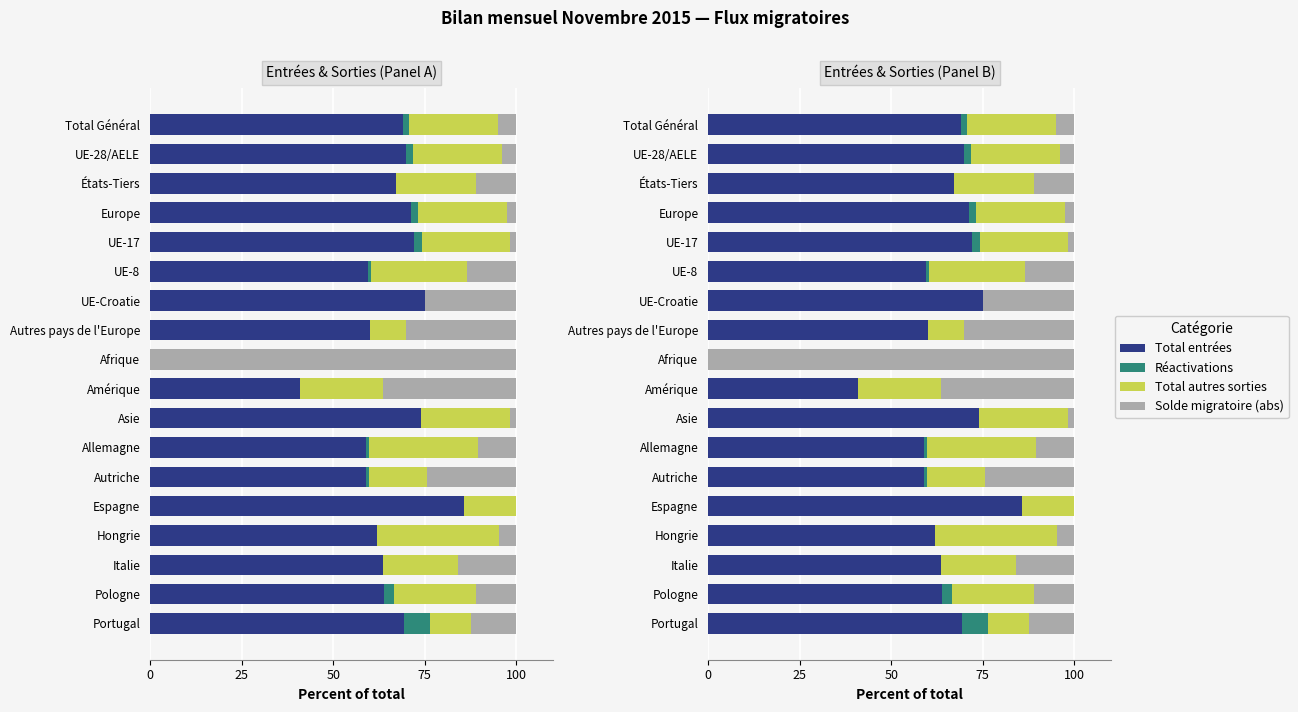

At Allemagne, list the series in order from largest to smallest.

Total entrées, Total autres sorties, Solde migratoire (abs), Réactivations